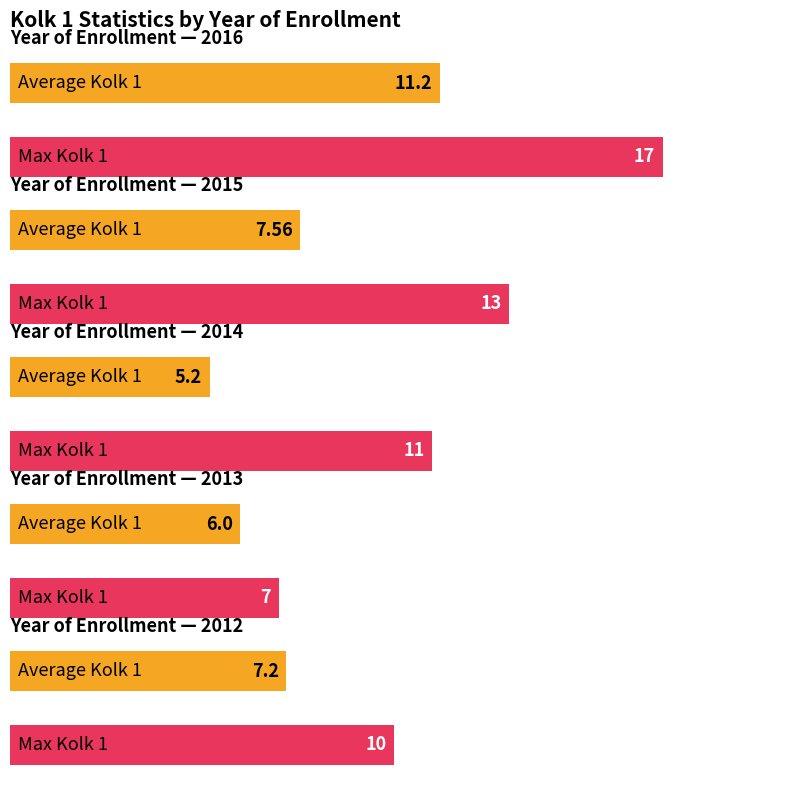

Are the bars grouped side by side (vs. stacked)?

Yes